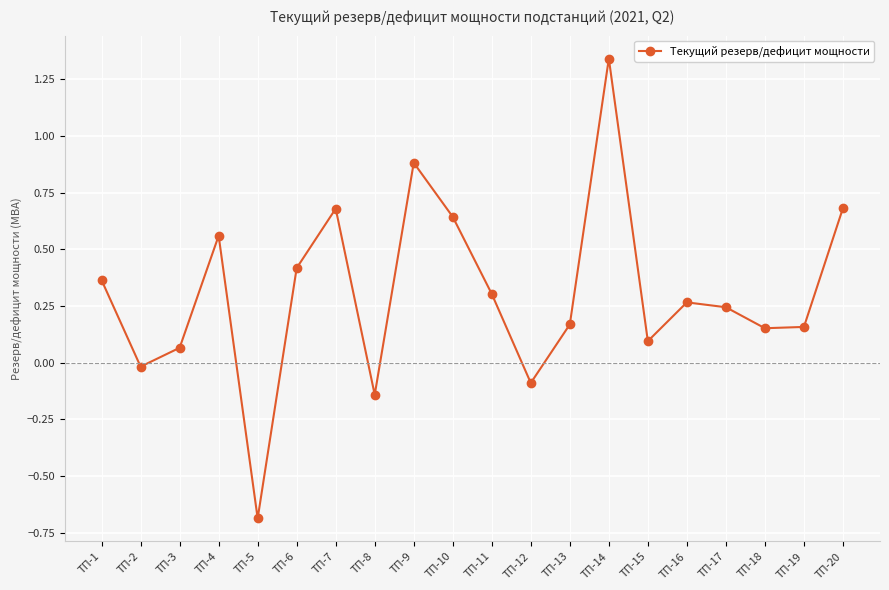

What is the difference between the maximum and minimum values?

2.0